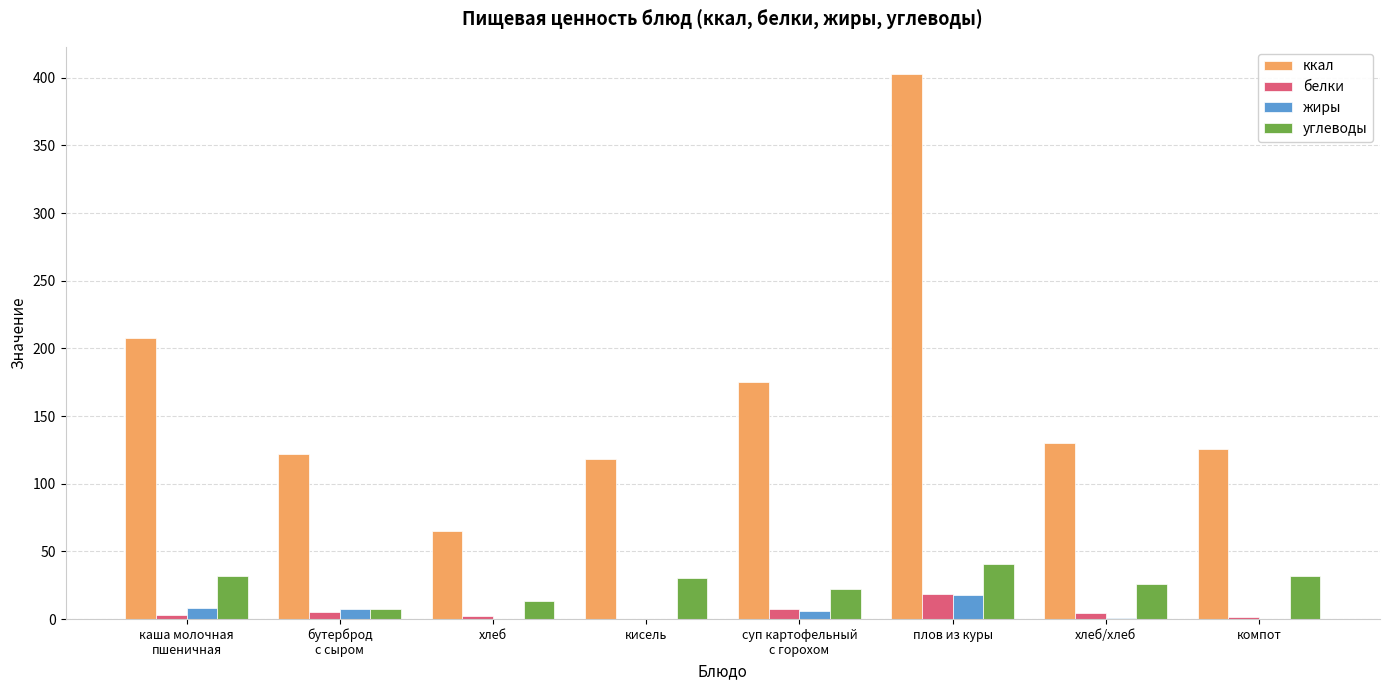

Which series has the largest total across all categories?

ккал